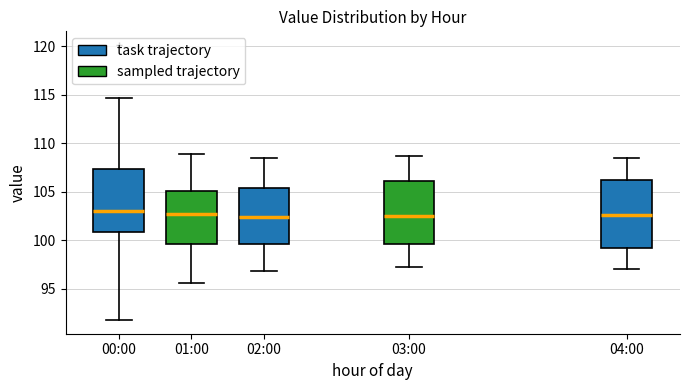

Reading left to right, read every box against the y-axis: the position of its median line, the range the box covers, and the ends of its whiskers. The values are not printed on the chart, so give them approximately, as read against the axis.

00:00: median 103.0, box 101.0 to 107.5, whiskers 92.0 to 114.5
01:00: median 102.5, box 99.5 to 105.0, whiskers 95.5 to 109.0
02:00: median 102.5, box 99.5 to 105.5, whiskers 97.0 to 108.5
03:00: median 102.5, box 99.5 to 106.0, whiskers 97.5 to 108.5
04:00: median 102.5, box 99.0 to 106.5, whiskers 97.0 to 108.5